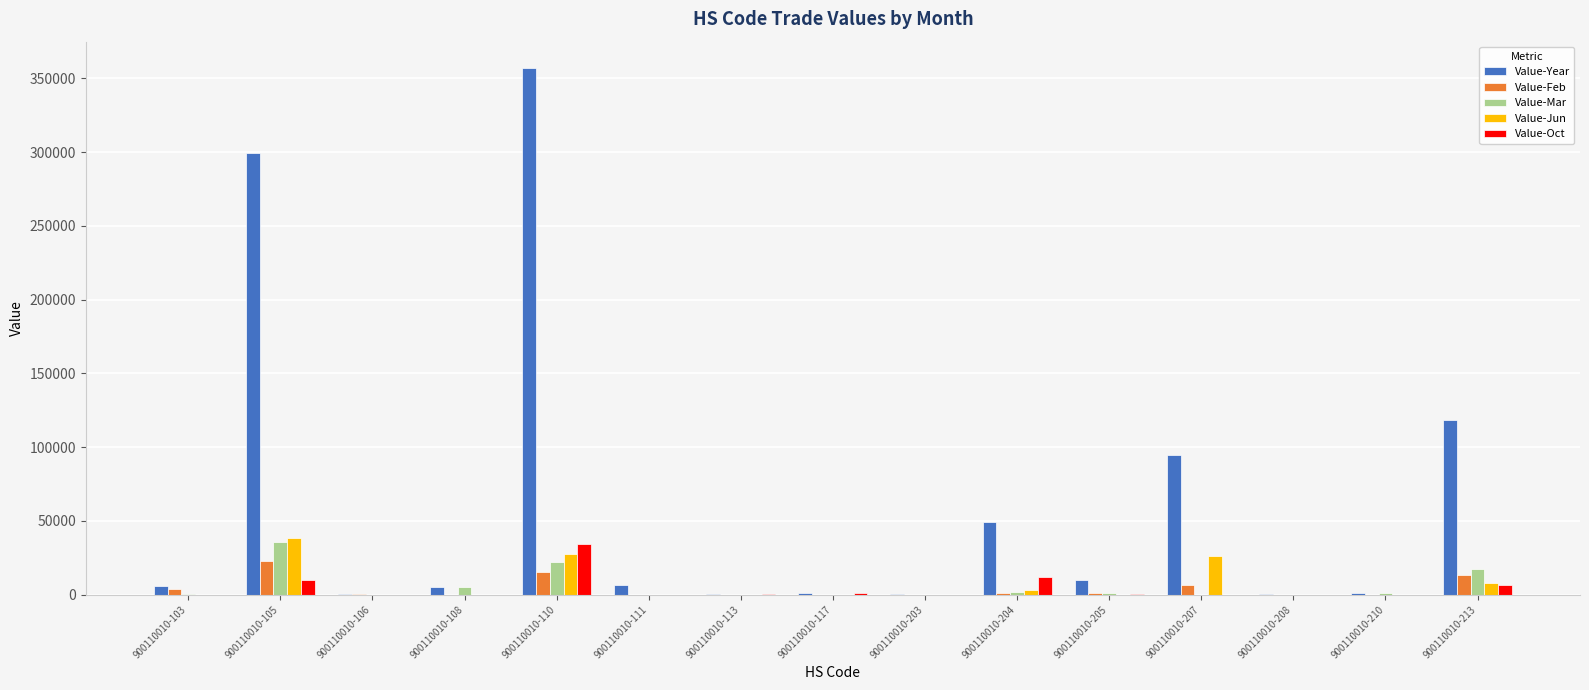

Between 900110010-106 and 900110010-207, which series saw the biggest shift?

Value-Year